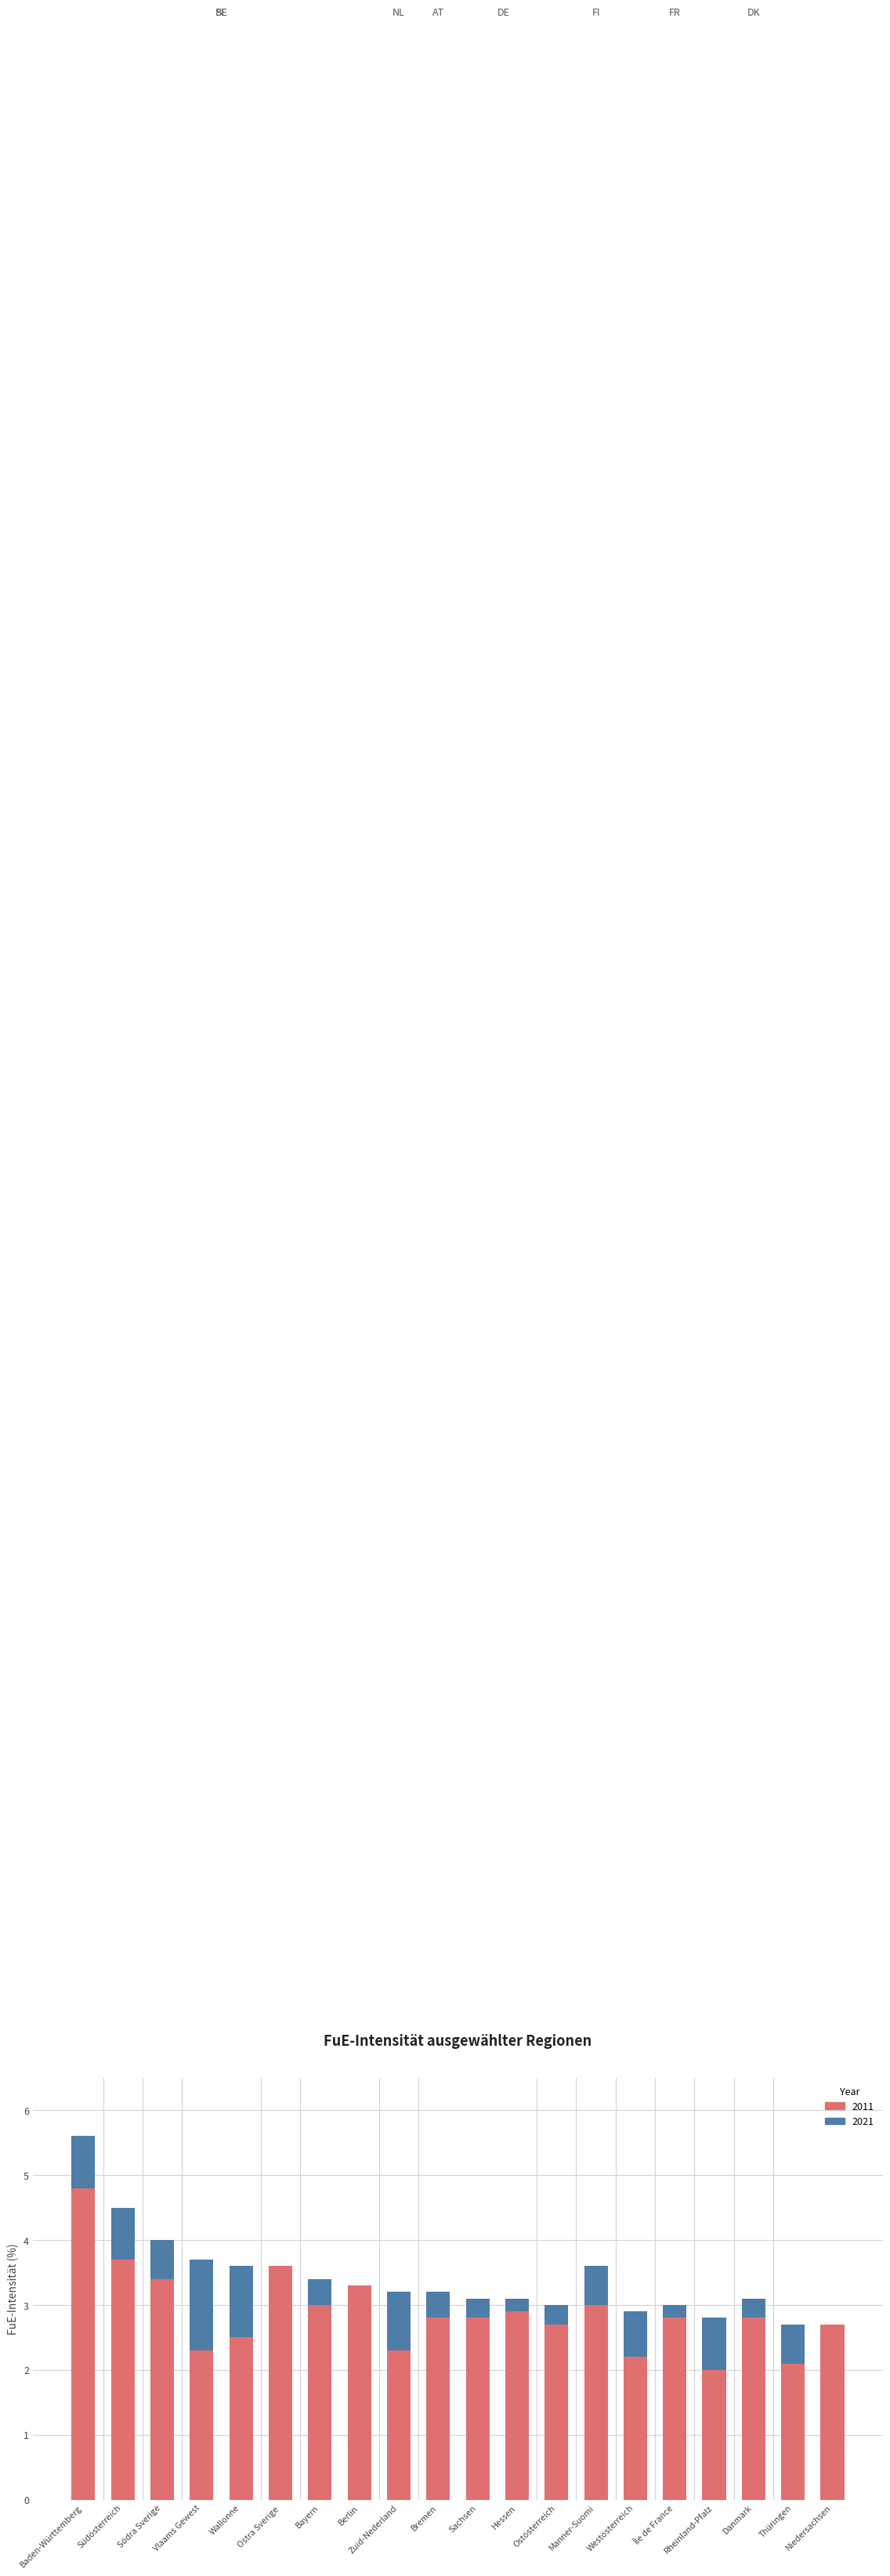

What is the sum of the values at Rheinland-Pfalz and Thüringen?

1.4